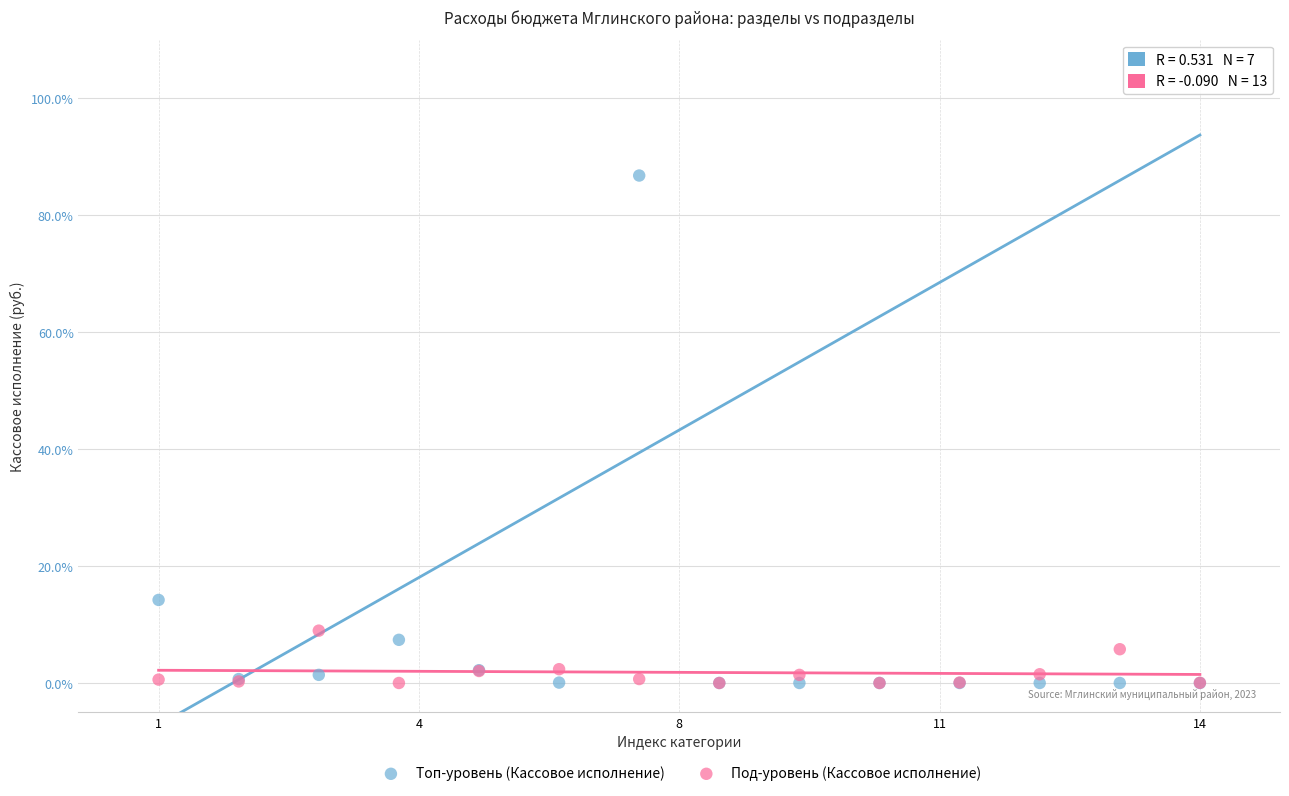

What are all the series names shown in the legend?

Топ-уровень (Кассовое исполнение), Под-уровень (Кассовое исполнение)